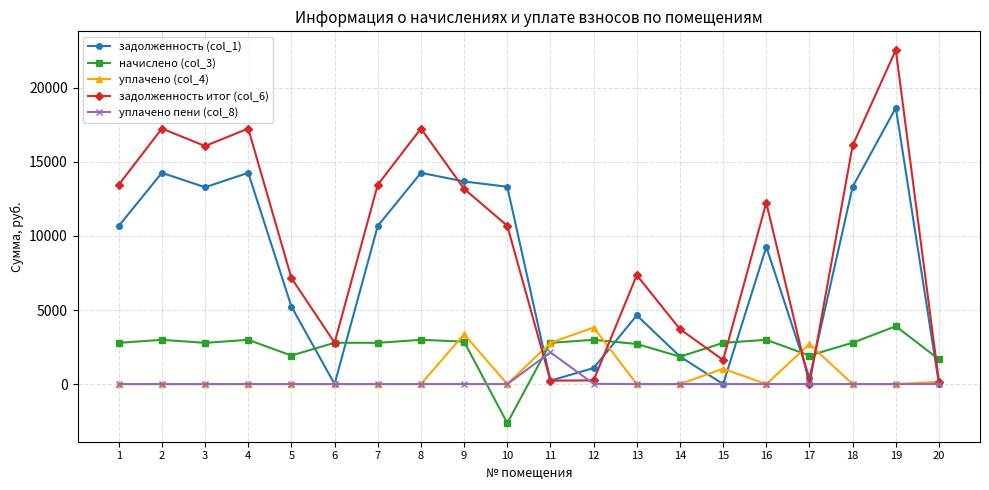

What is the value of the задолженность итог (col_6) point at the 13th from the left?

7350.4